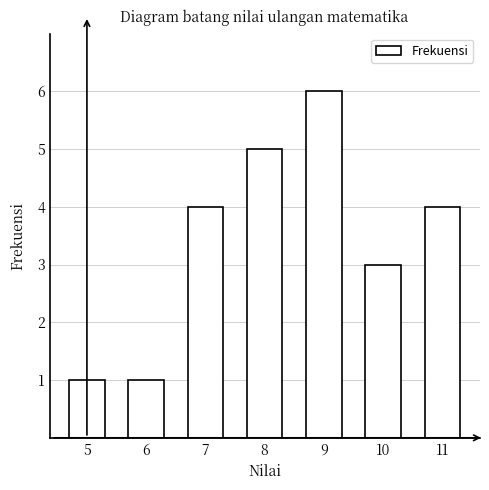

Reading left to right, what are all the values shown in this chart?

5=1	6=1	7=4	8=5	9=6	10=3	11=4